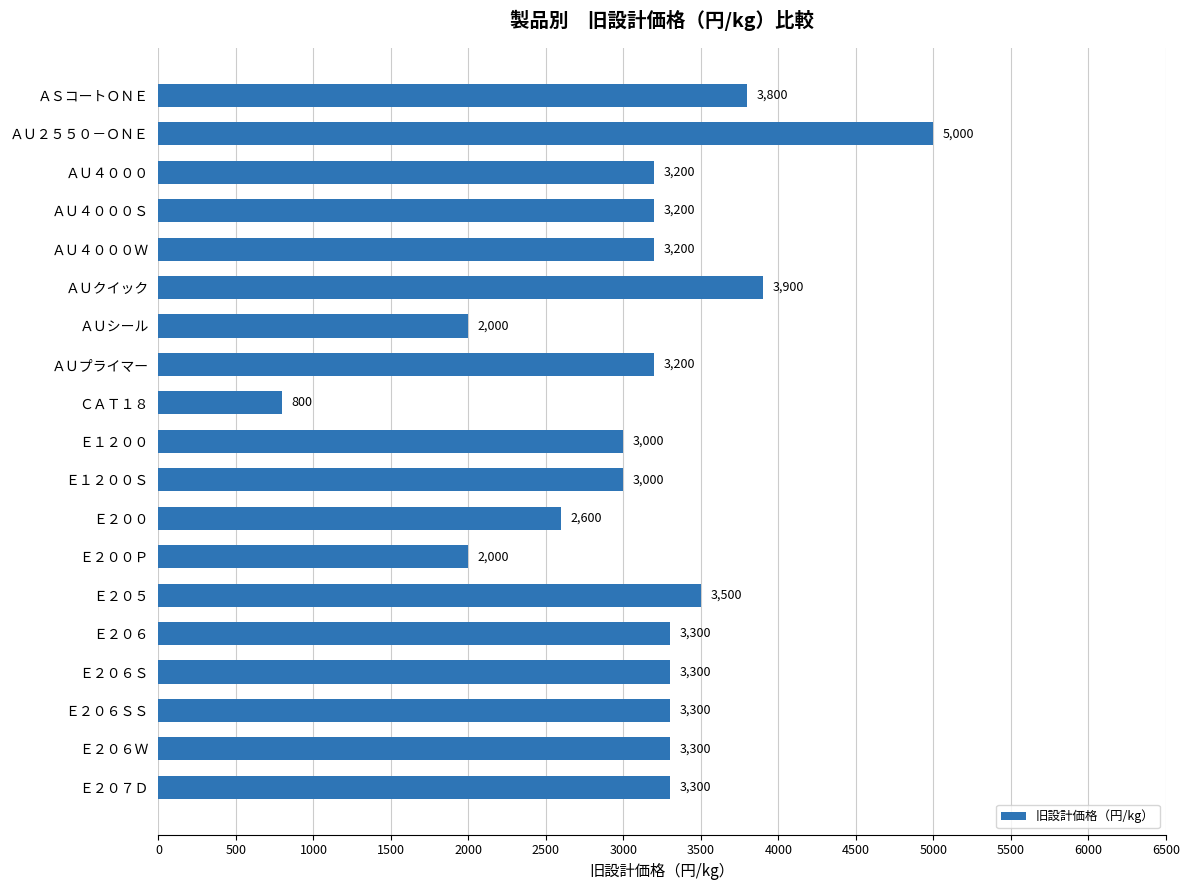

What is the greatest value displayed?

5000